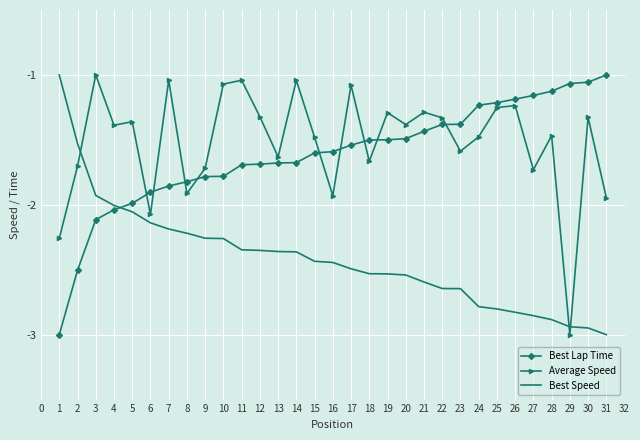

At 19, list the series in order from largest to smallest.

Average Speed, Best Lap Time, Best Speed